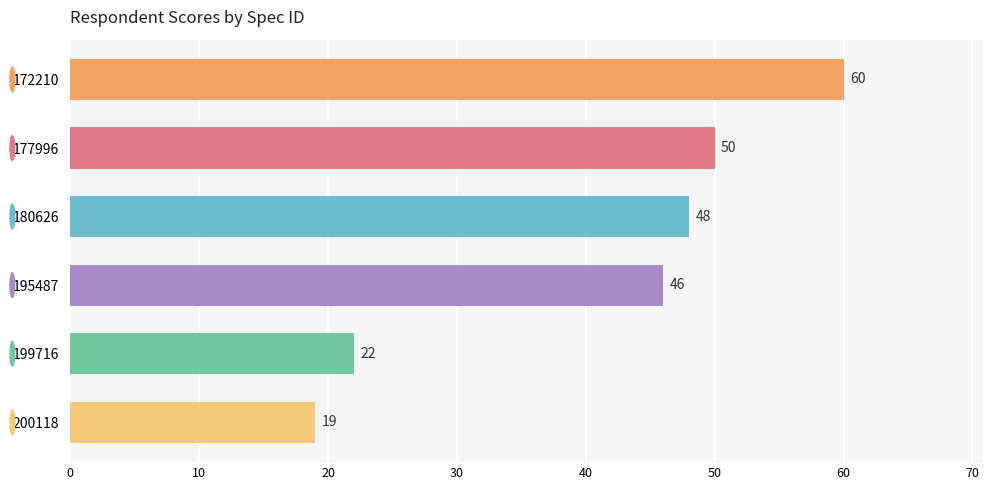

How many distinct data groups are displayed?

1